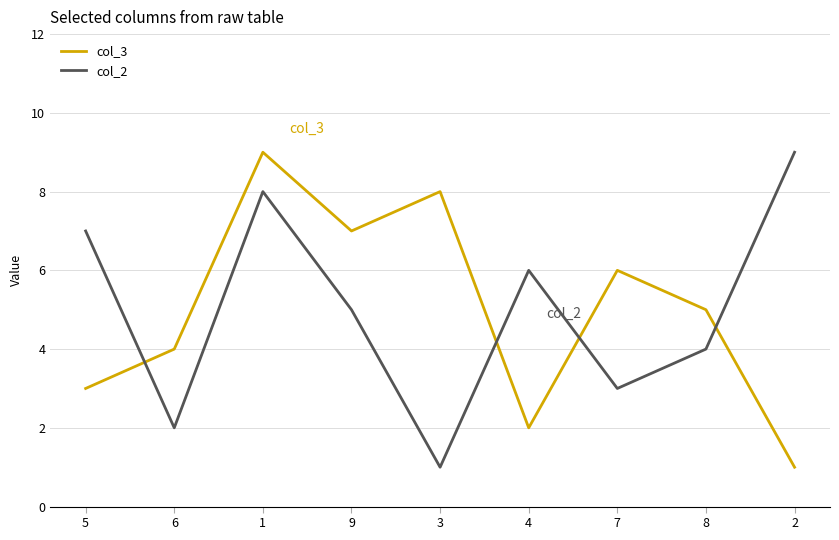

Rank the series at 9 from lowest to highest value.

col_2, col_3